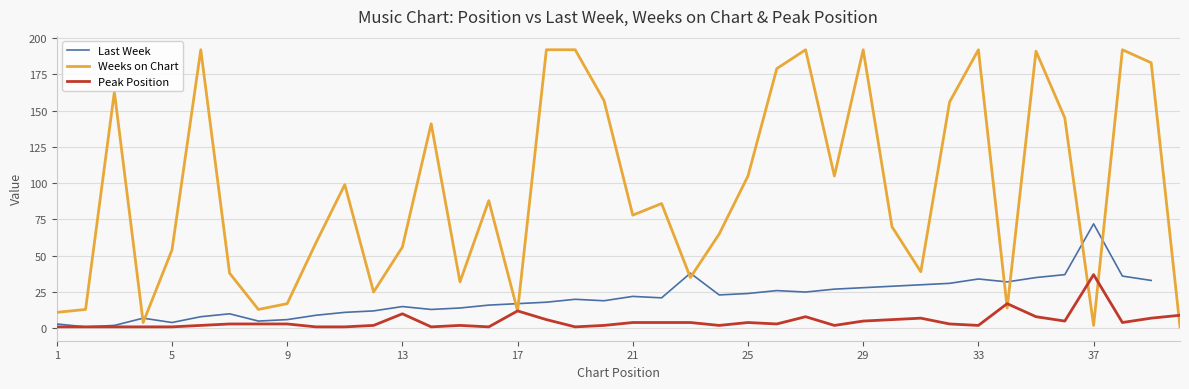

How many values in the Peak Position series are below 3?

17